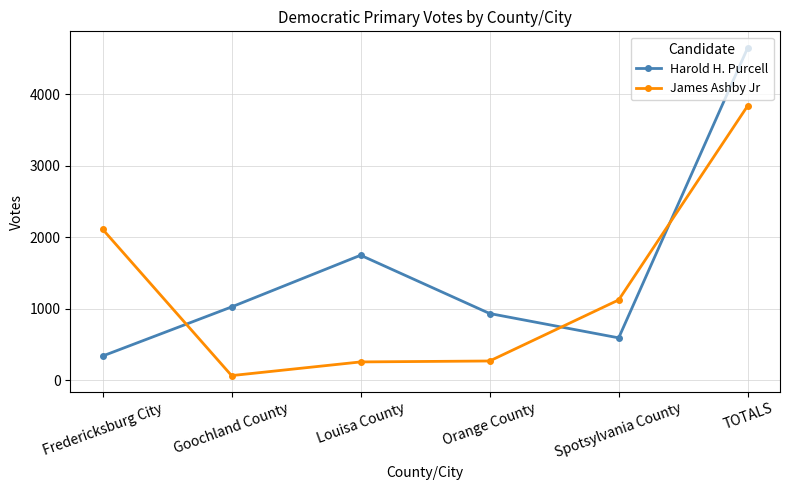

True or false: James Ashby Jr and Harold H. Purcell cross at least once.

True